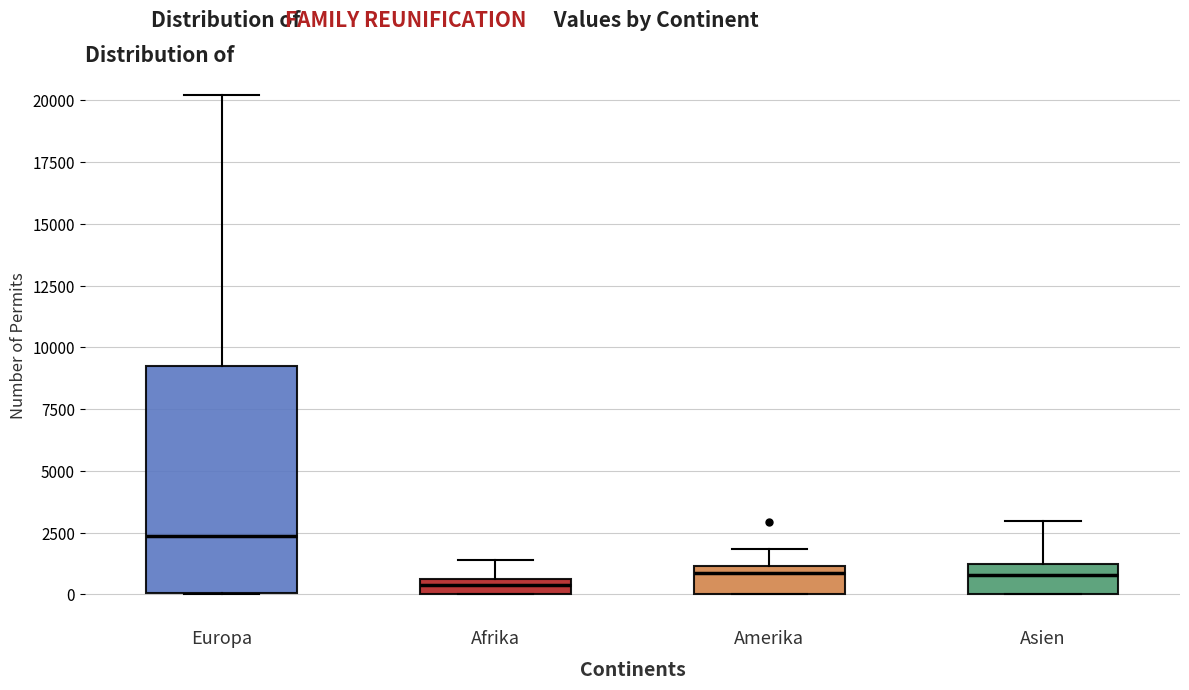

Which box's median line is the highest?

Europa